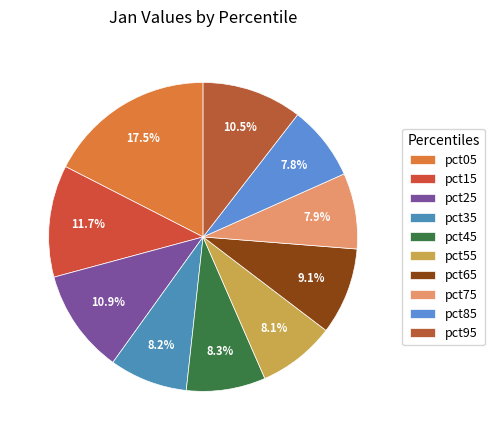

Which has a higher value, pct65 or pct85?

pct65